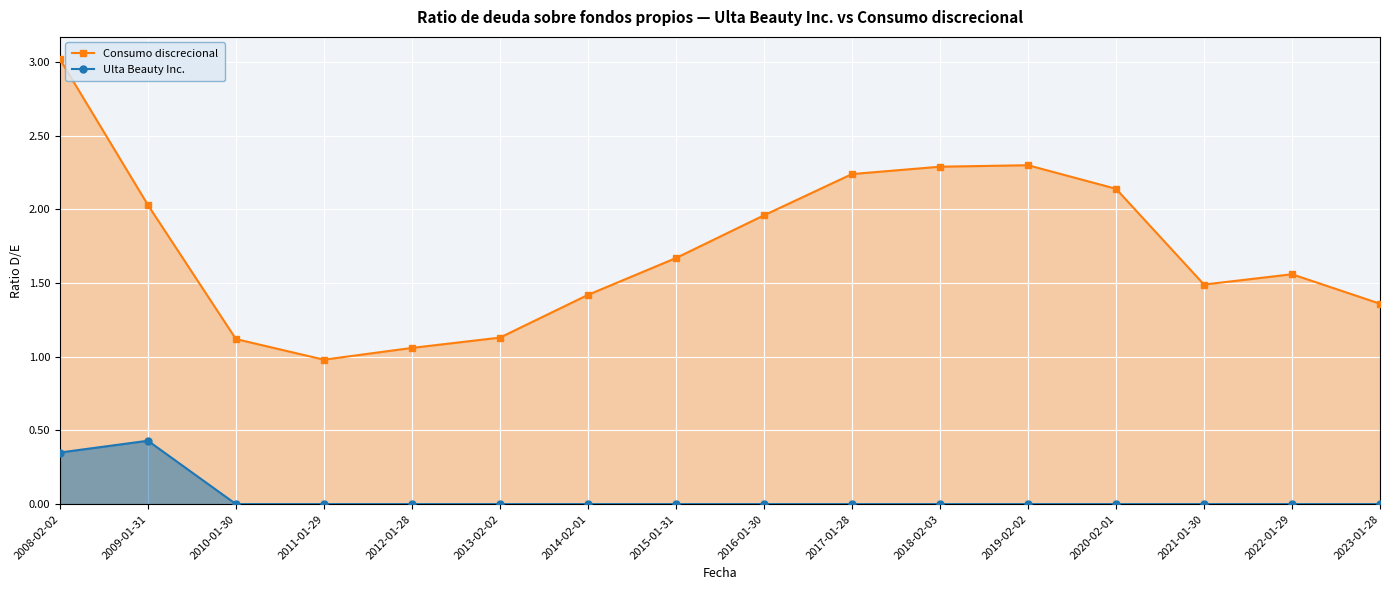

True or false: Consumo discrecional has a value of 2.0 at 2016-01-30.

True